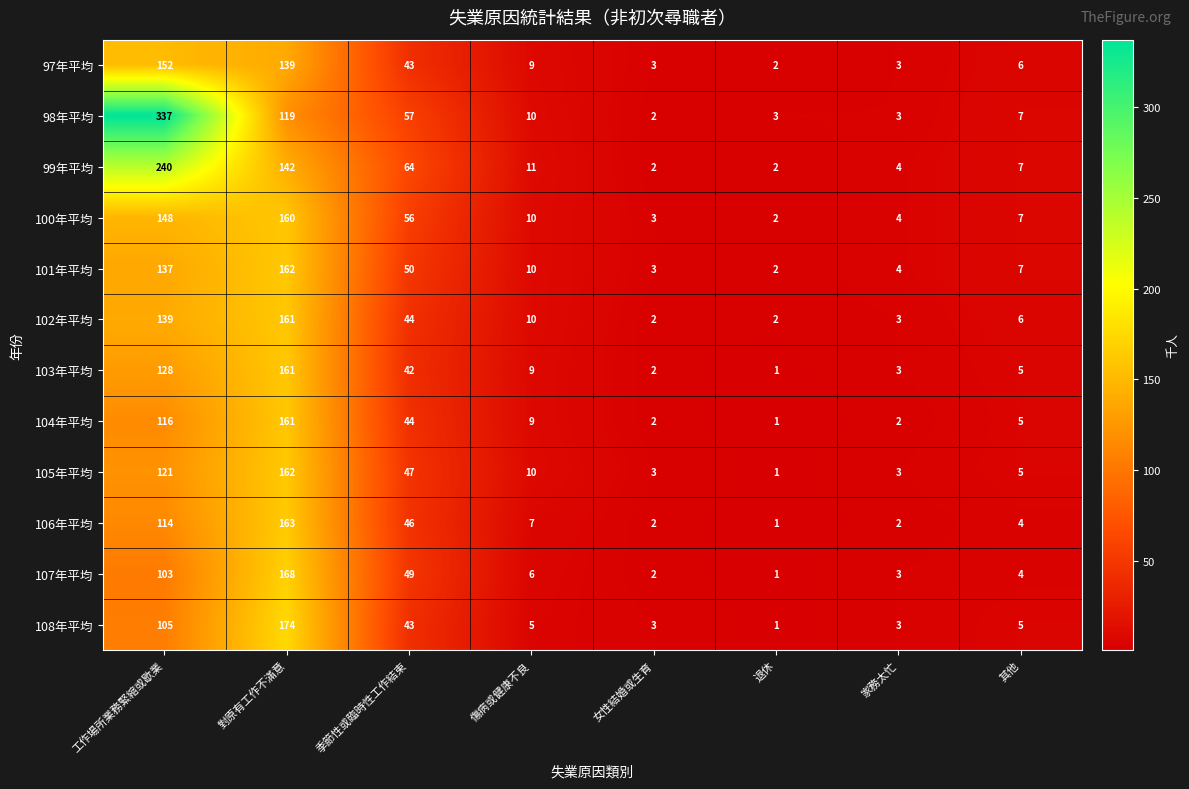

How many distinct data groups are displayed?

12